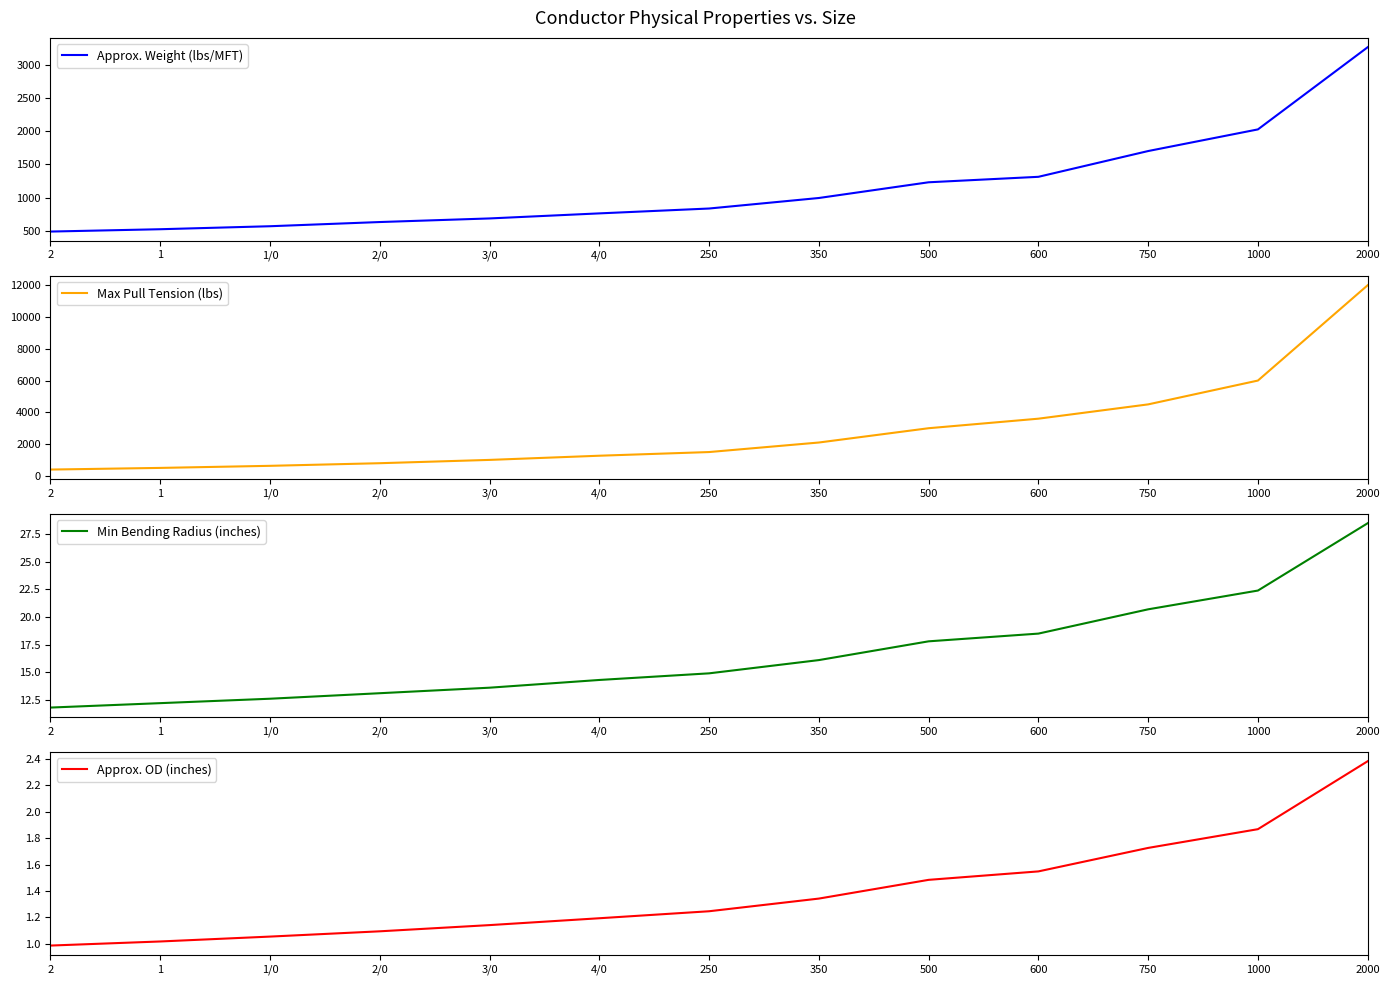

Which series has the largest range (max minus min)?

Max Pull Tension (lbs)